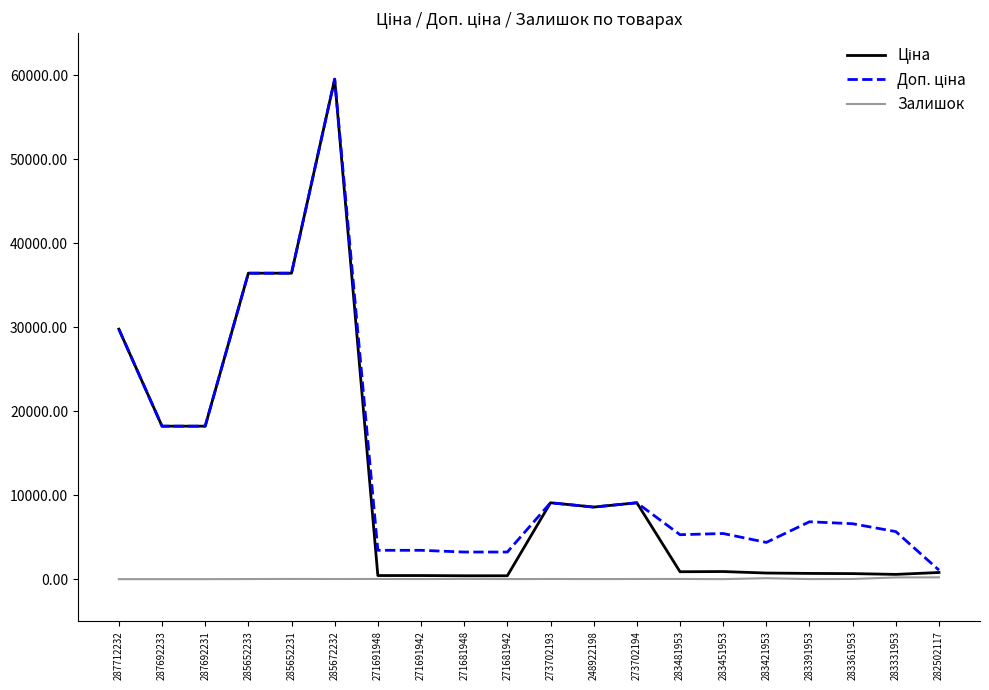

What is the difference between the highest and lowest values at 283451953?

5430.8